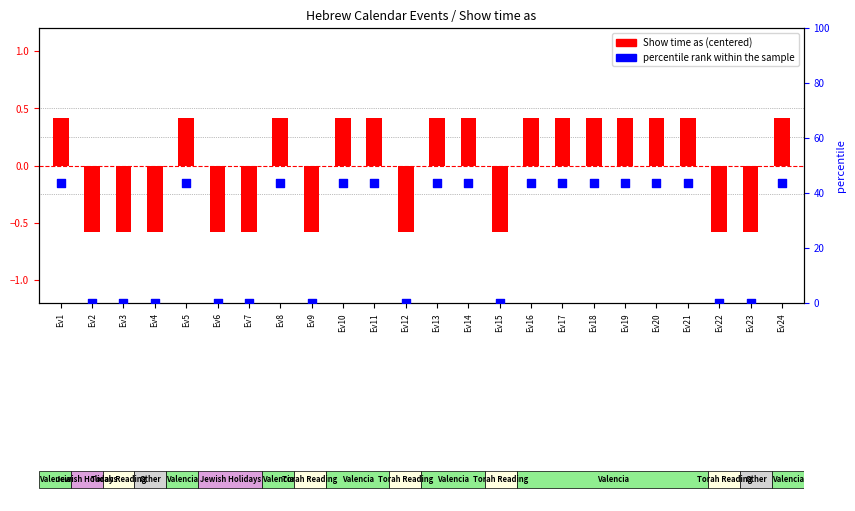

Between Ev23 and Ev5, which is larger?

Ev5